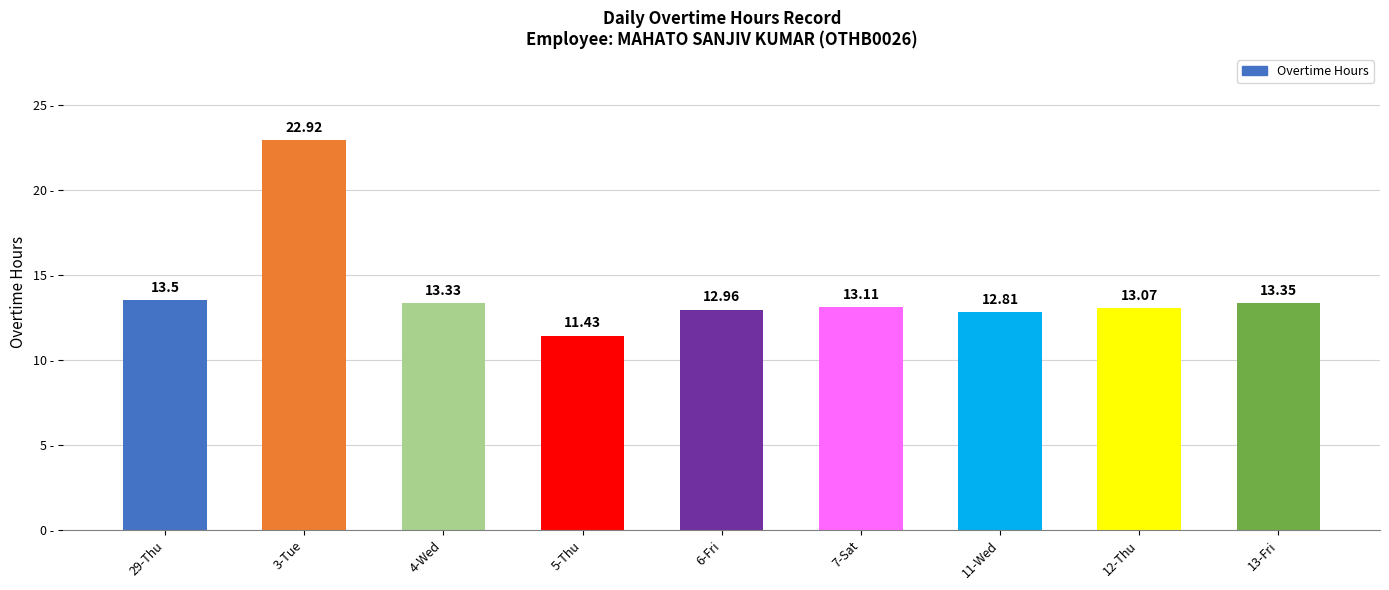

What is the label of the 3rd bar from the left?

4-Wed